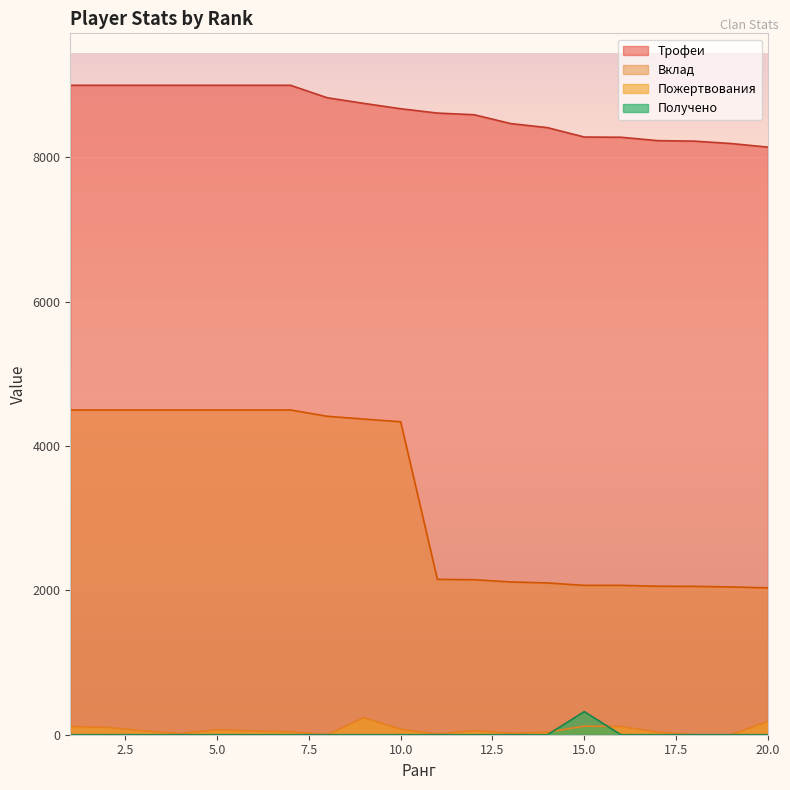

True or false: Трофеи and Вклад cross at least once.

False